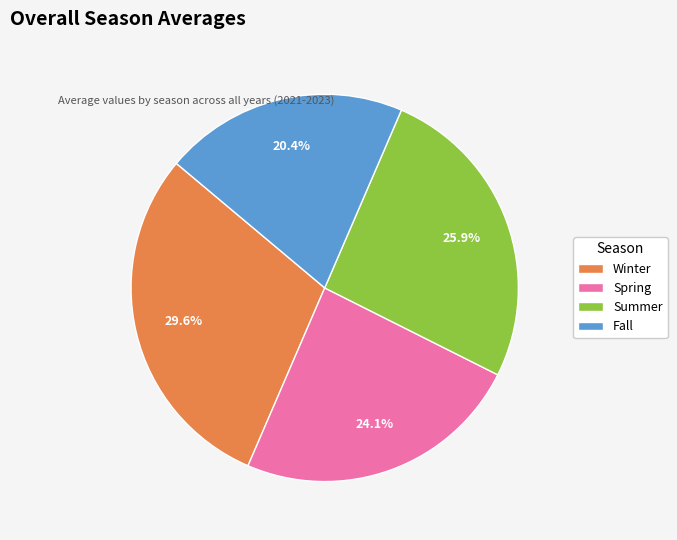

Count the number of slices in the pie.

4